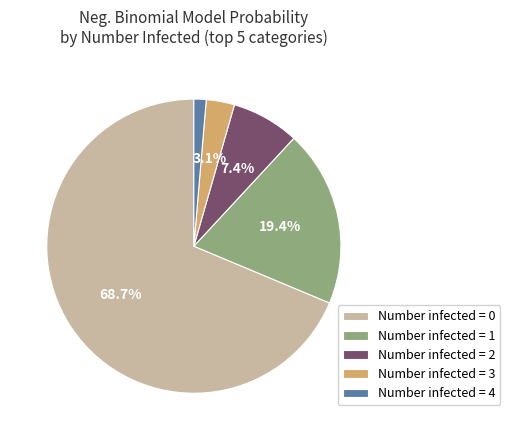

Which has a higher value, Number infected = 0 or Number infected = 1?

Number infected = 0